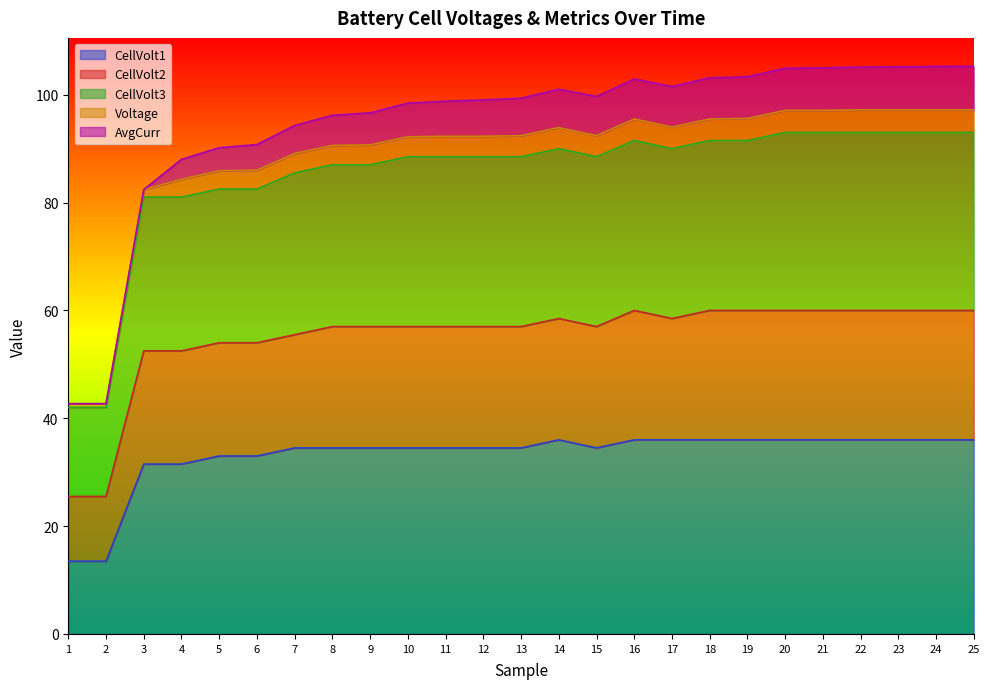

True or false: CellVolt1 has a value of 22.9 at 15.

False